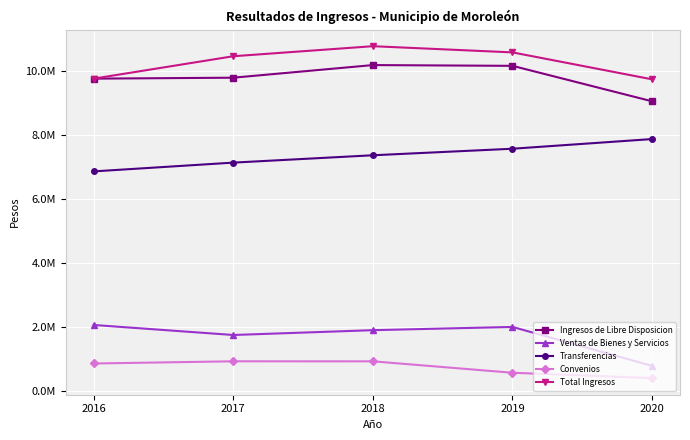

True or false: Transferencias has more than 2 interior local peaks.

False